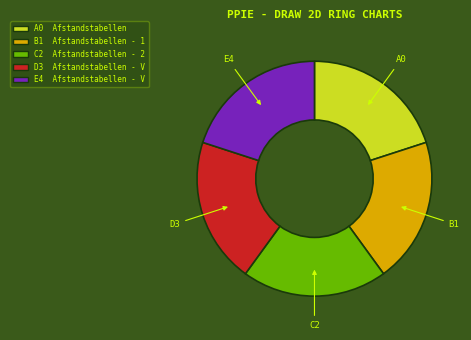

Is there a majority slice in this chart?

No